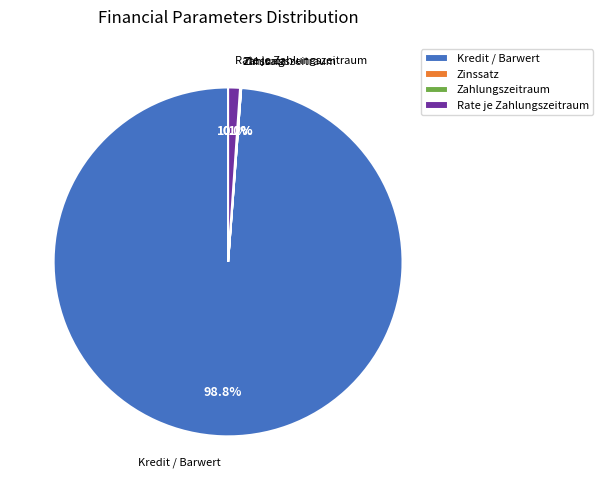

How much of the chart is everything except Kredit / Barwert?

1.2%